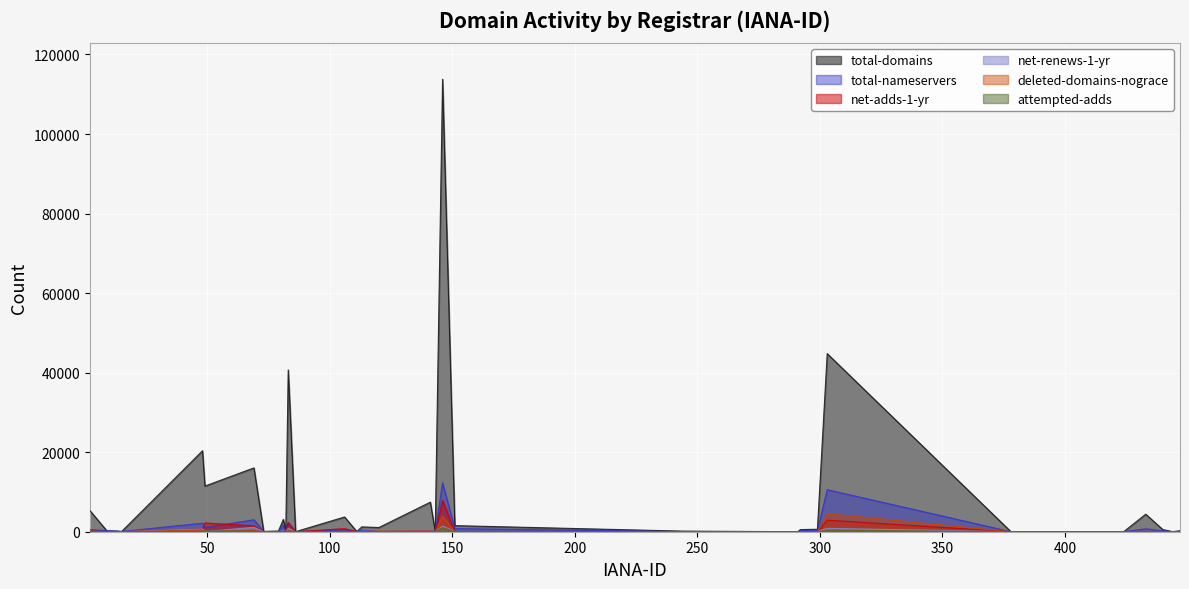

True or false: net-adds-1-yr has more than 2 points higher than both neighbors.

True